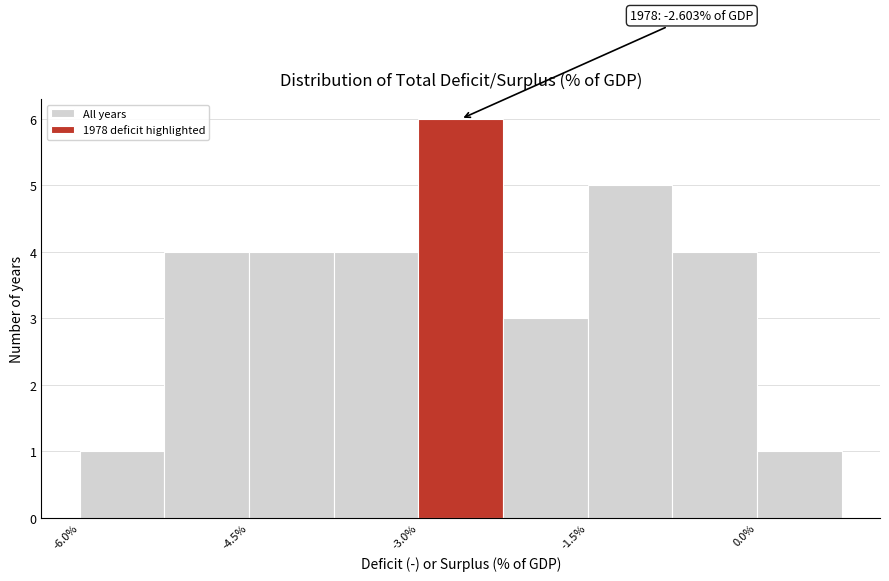

Around what value on the x-axis is the tallest bar? Give the approximate position of its centre, as read against the axis.

-2.6